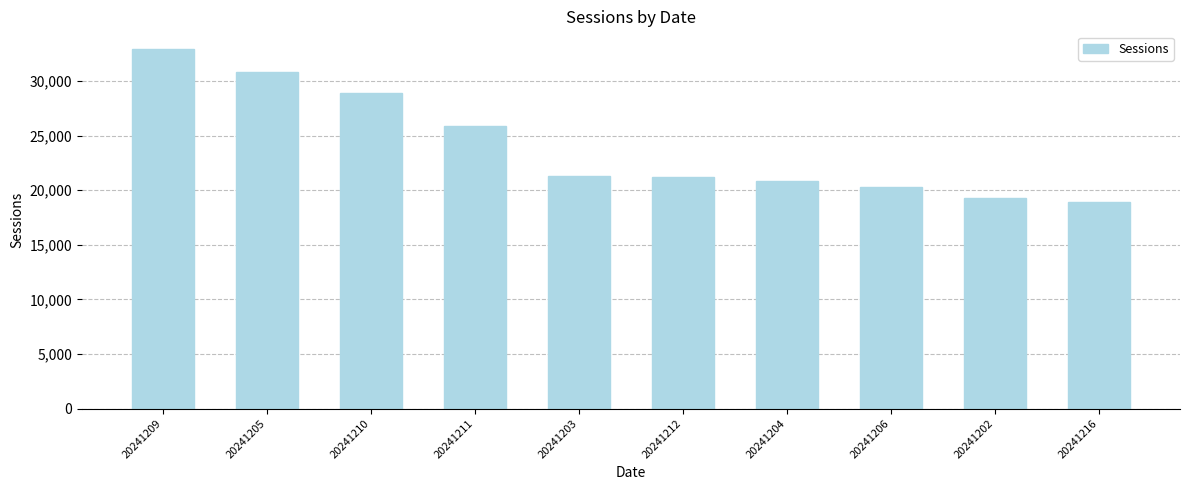

What is the maximum value shown in the chart?

32915